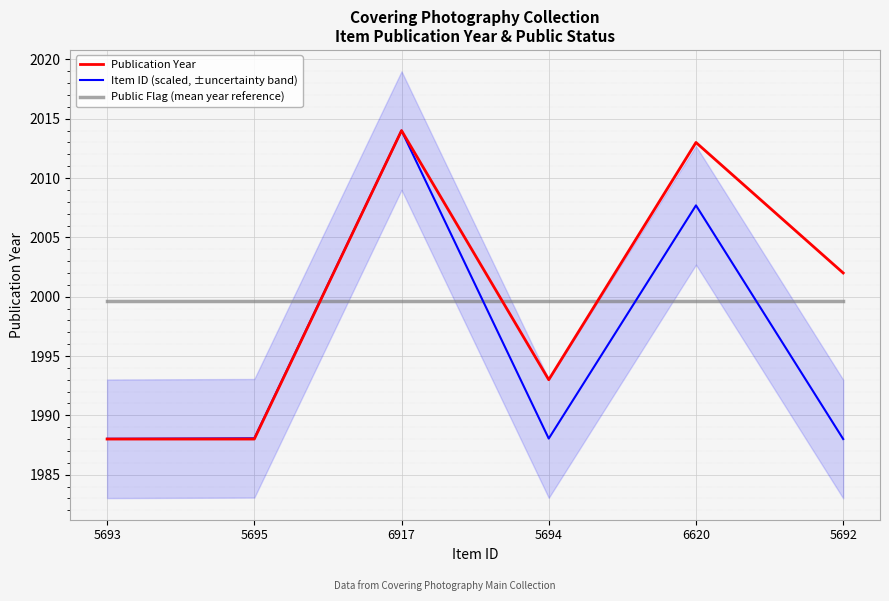

How many data points in Publication Year are less than 2002?

3